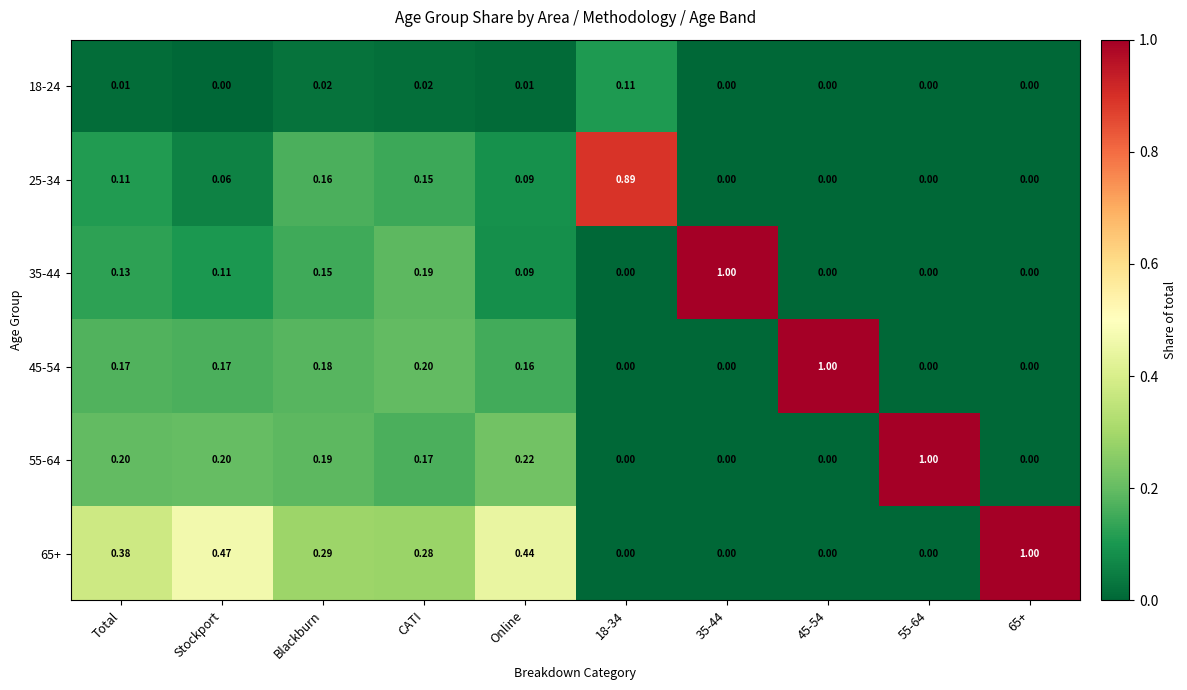

Reading left to right, extract all data points from this chart.

18-24: Total=0.0	Stockport=0.0	Blackburn=0.0	CATI=0.0	Online=0.0	18-34=0.1	35-44=0.0	45-54=0.0	55-64=0.0	65+=0.0
25-34: Total=0.1	Stockport=0.1	Blackburn=0.2	CATI=0.1	Online=0.1	18-34=0.9	35-44=0.0	45-54=0.0	55-64=0.0	65+=0.0
35-44: Total=0.1	Stockport=0.1	Blackburn=0.1	CATI=0.2	Online=0.1	18-34=0.0	35-44=1.0	45-54=0.0	55-64=0.0	65+=0.0
45-54: Total=0.2	Stockport=0.2	Blackburn=0.2	CATI=0.2	Online=0.2	18-34=0.0	35-44=0.0	45-54=1.0	55-64=0.0	65+=0.0
55-64: Total=0.2	Stockport=0.2	Blackburn=0.2	CATI=0.2	Online=0.2	18-34=0.0	35-44=0.0	45-54=0.0	55-64=1.0	65+=0.0
65+: Total=0.4	Stockport=0.5	Blackburn=0.3	CATI=0.3	Online=0.4	18-34=0.0	35-44=0.0	45-54=0.0	55-64=0.0	65+=1.0